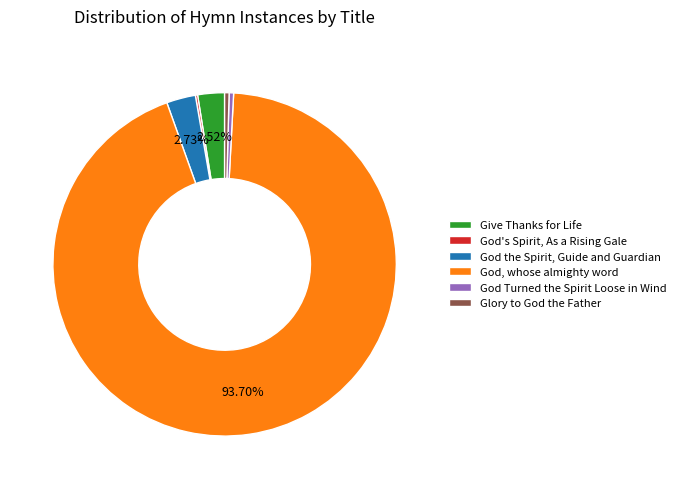

Between Give Thanks for Life and God Turned the Spirit Loose in Wind, which is larger?

Give Thanks for Life